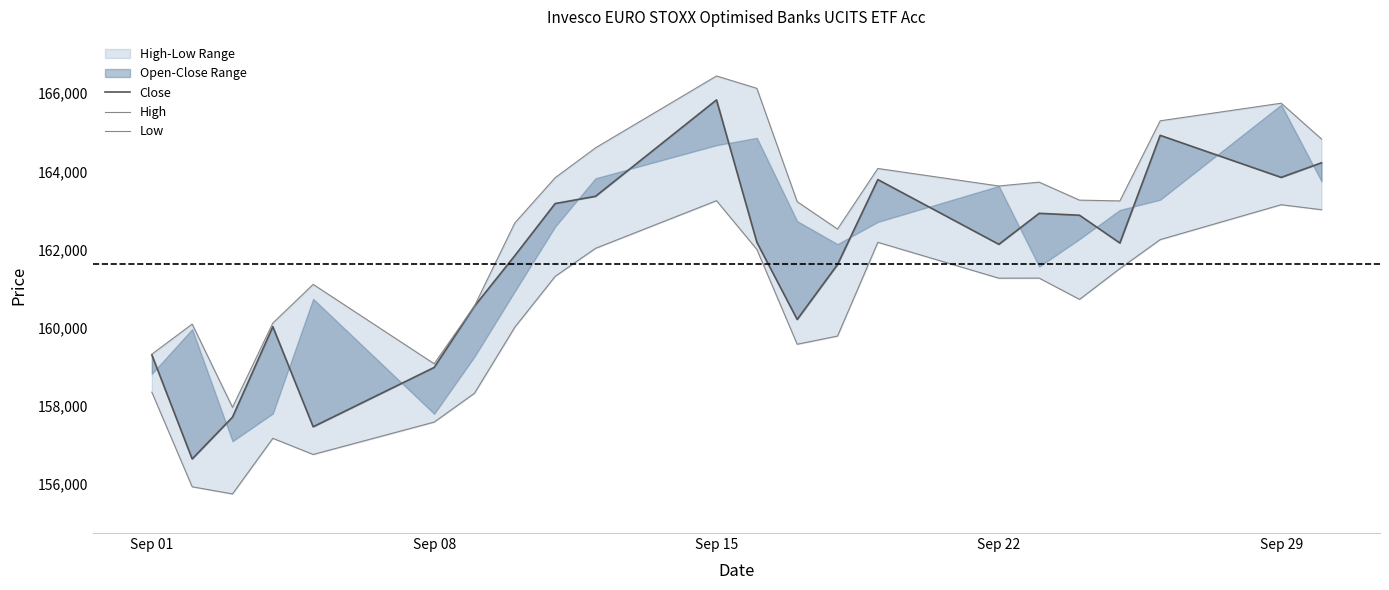

True or false: Close and High cross at least once.

False